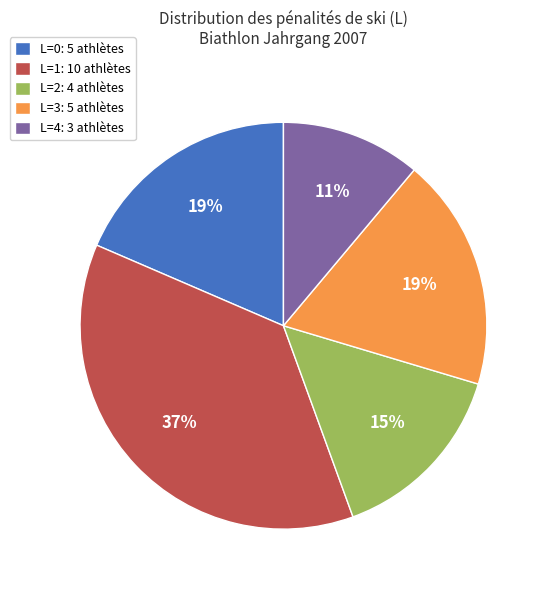

To the nearest percent, what is the difference between the largest and smallest slice percentages?

26%